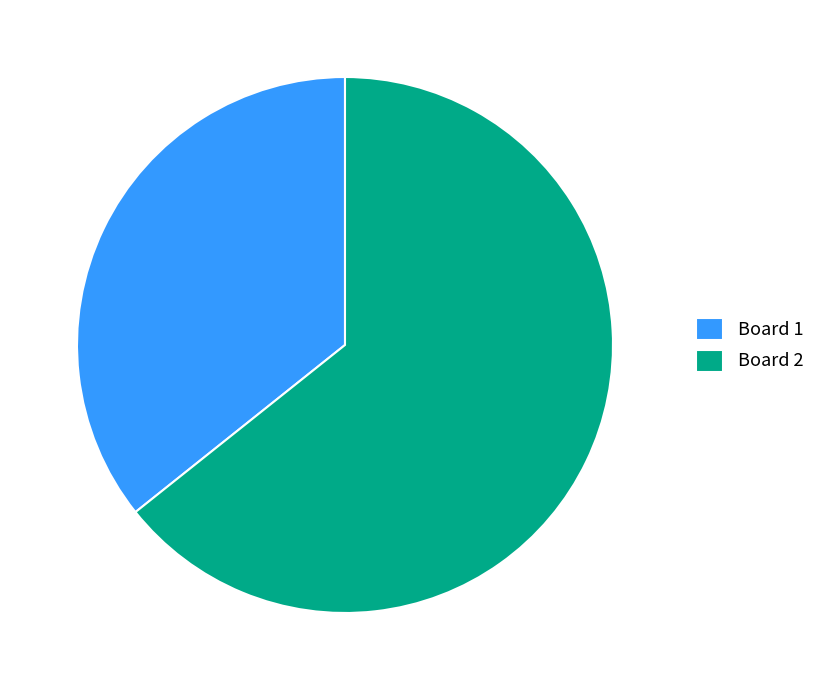

True or false: Board 2 accounts for 57% of the total.

False